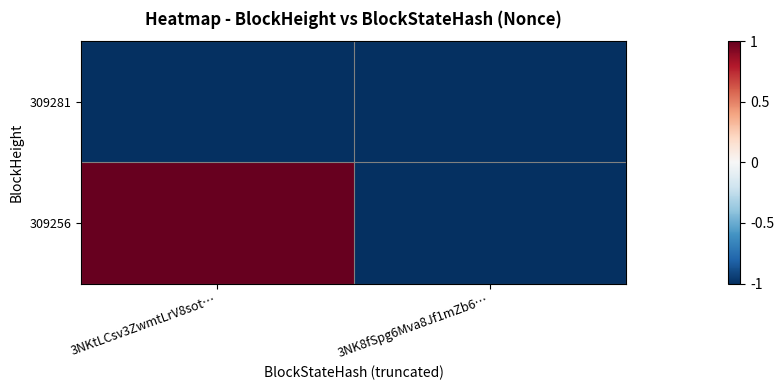

At 3NK8fSpg6Mva8Jf1mZb6…, list the series in order from smallest to largest.

309281, 309256